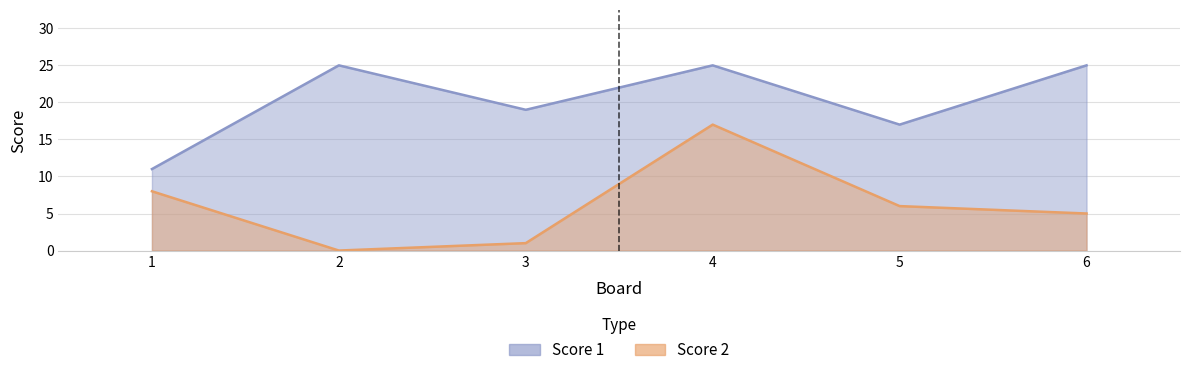

At 6, list the series in order from smallest to largest.

Score 2, Score 1